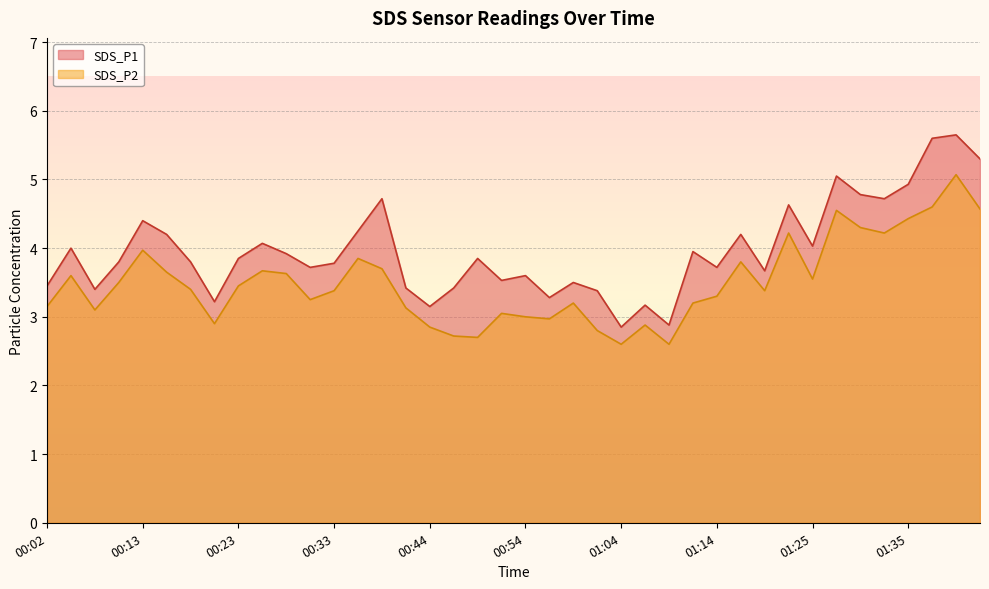

List the series in order of their overall mean, highest first.

SDS_P1, SDS_P2